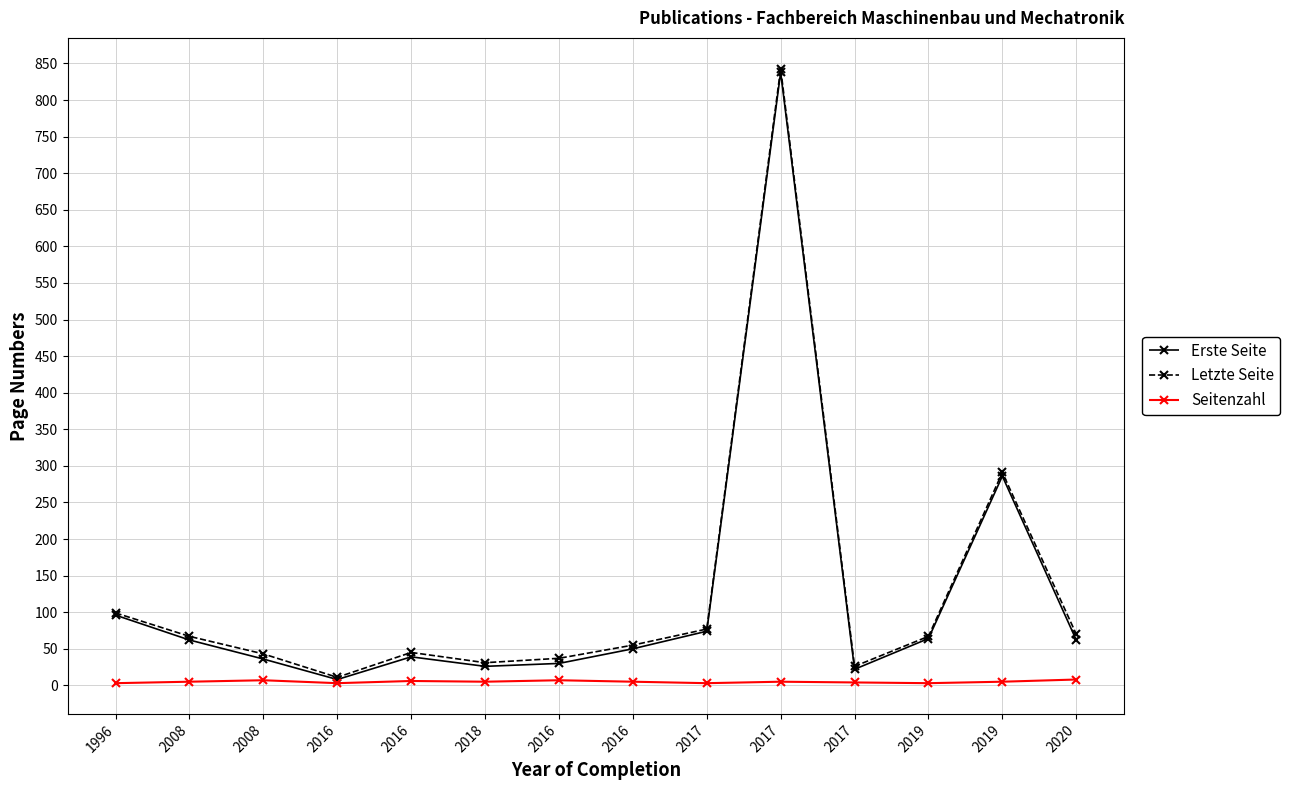

How many series are shown in this chart?

3